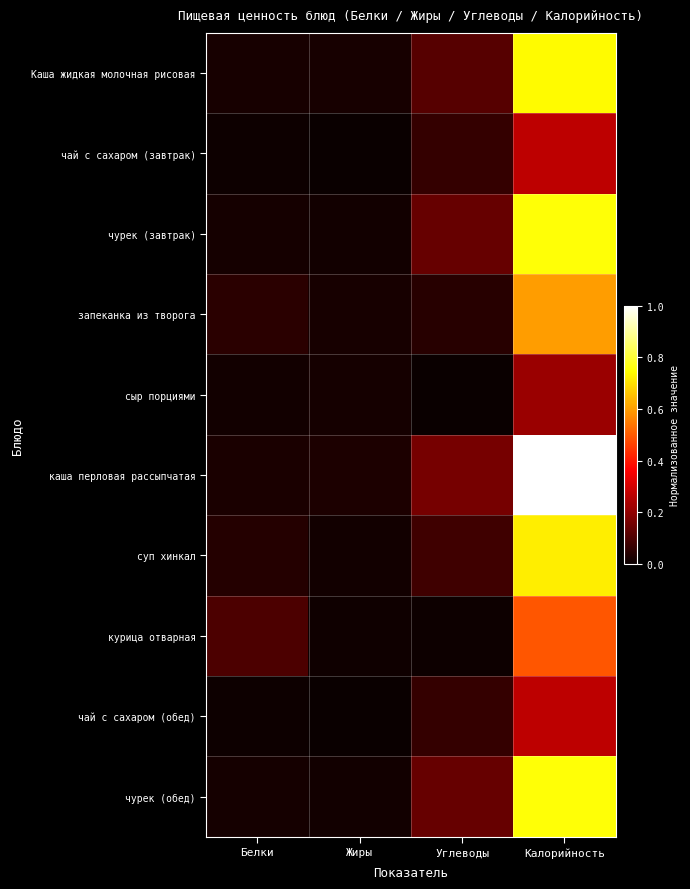

At Жиры, list the series in order from smallest to largest.

чай с сахаром (завтрак), чай с сахаром (обед), курица отварная, чурек (завтрак), суп хинкал, чурек (обед), сыр порциями, Каша жидкая молочная рисовая, запеканка из творога, каша перловая рассыпчатая